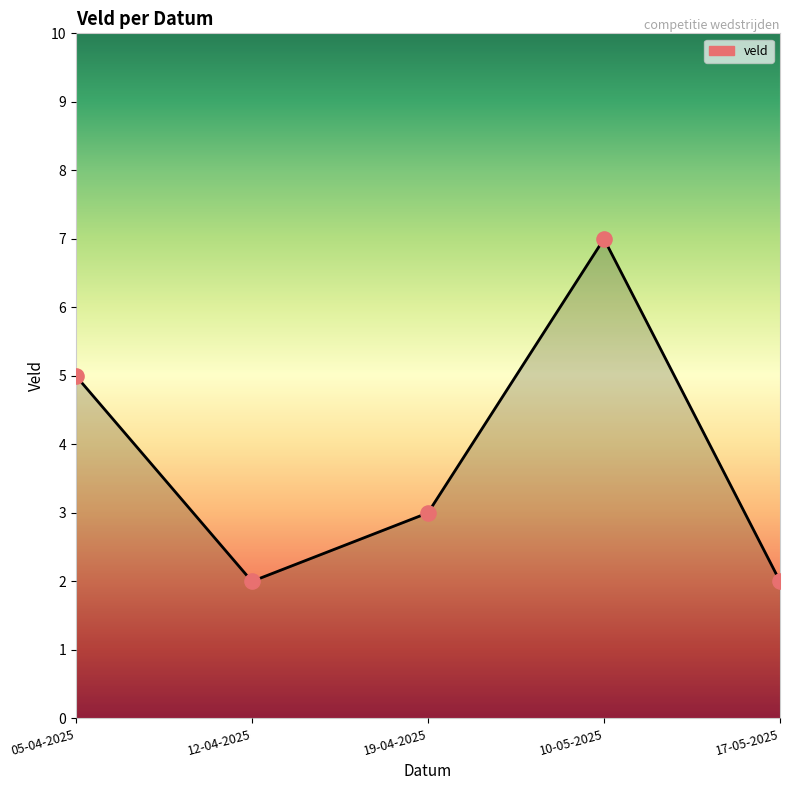

Which has a higher value, 10-05-2025 or 17-05-2025?

10-05-2025